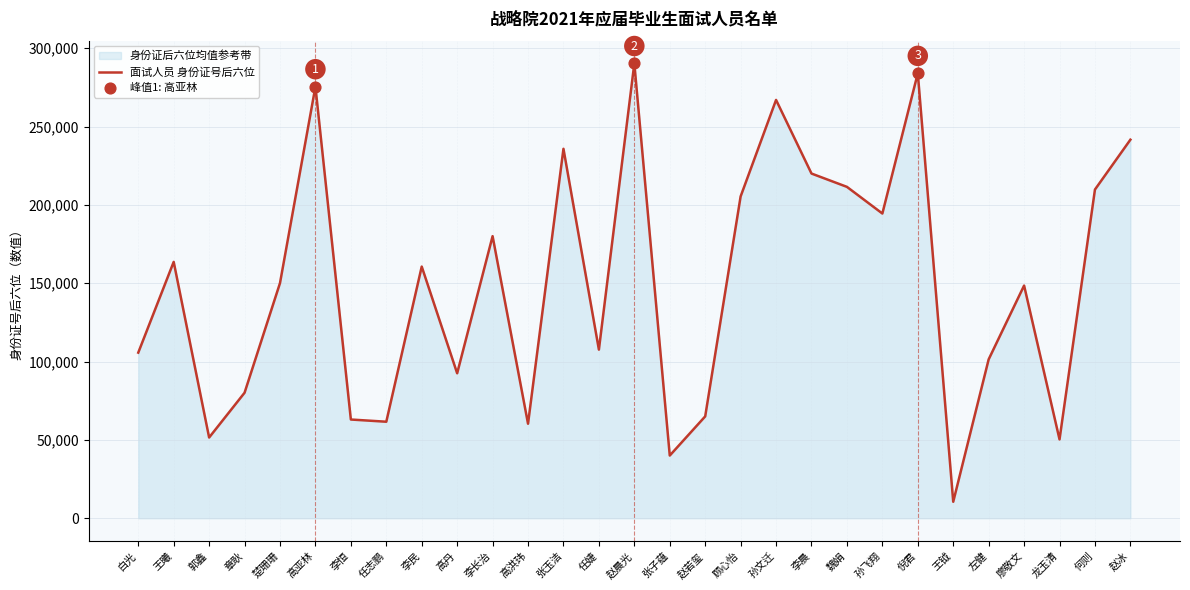

Which has a higher value, 任婕 or 李恒?

任婕